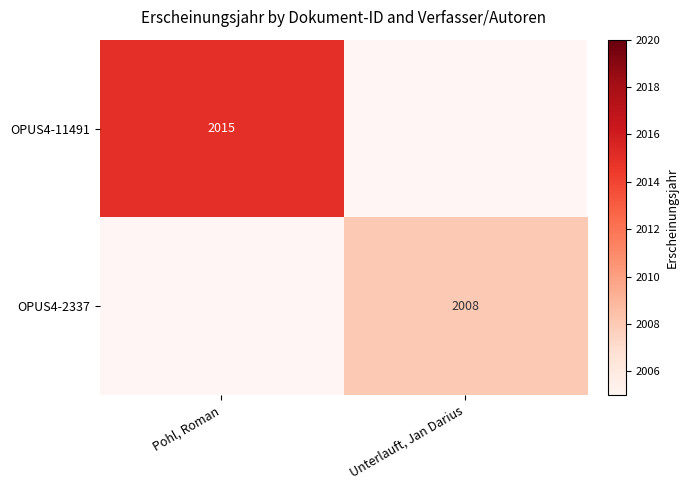

The OPUS4-11491 series shows 2015 at Pohl, Roman. True or false?

True